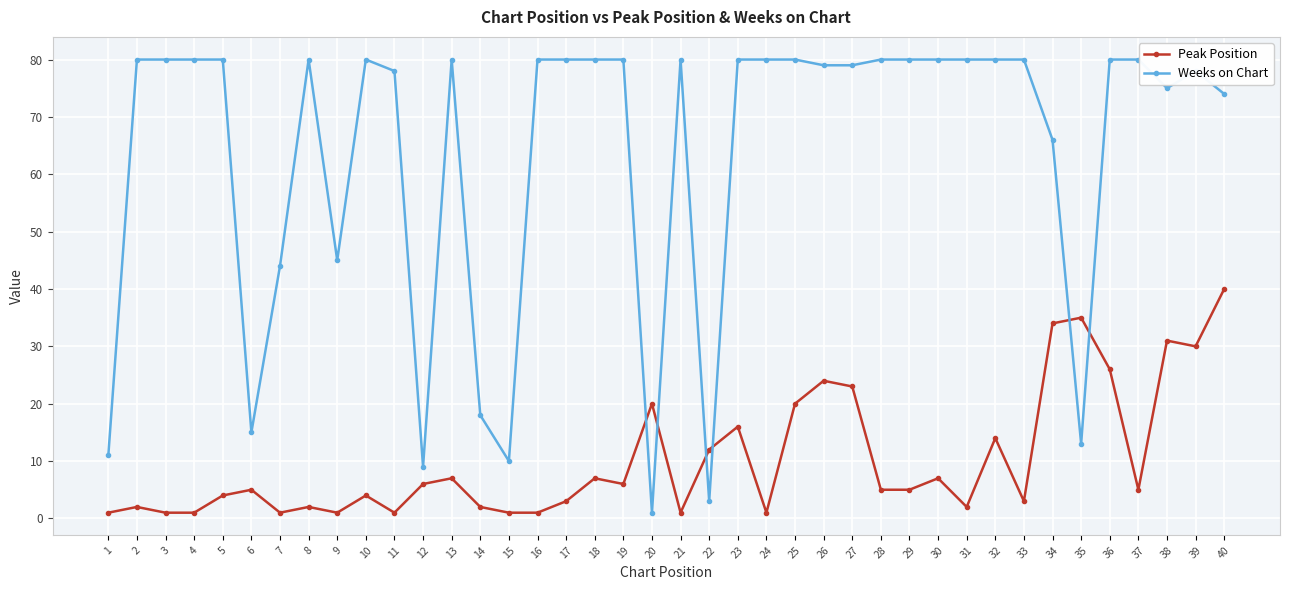

Reading left to right, what are all the values shown in this chart?

Peak Position: 1	2	1	1	4	5	1	2	1	4	1	6	7	2	1	1	3	7	6	20	1	12	16	1	20	24	23	5	5	7	2	14	3	34	35	26	5	31	30	40
Weeks on Chart: 11	80	80	80	80	15	44	80	45	80	78	9	80	18	10	80	80	80	80	1	80	3	80	80	80	79	79	80	80	80	80	80	80	66	13	80	80	75	78	74